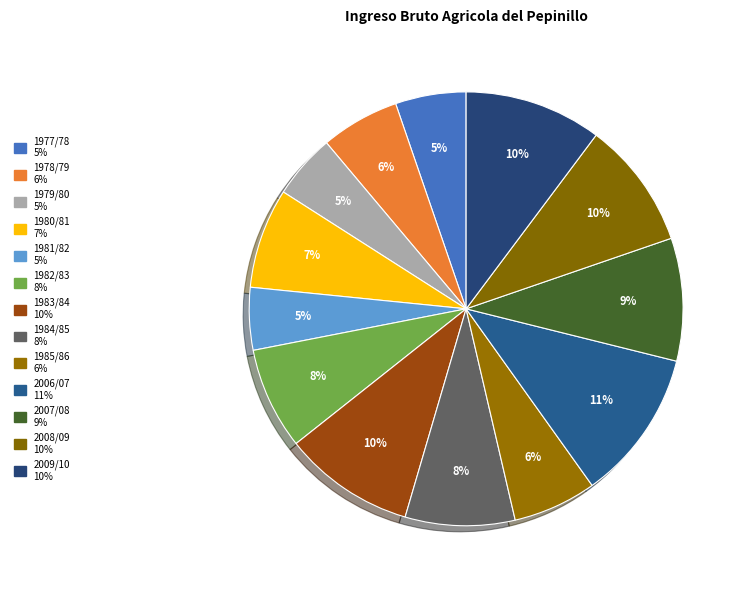

What is the total percentage of 1979/80 and 1984/85?

13.0%